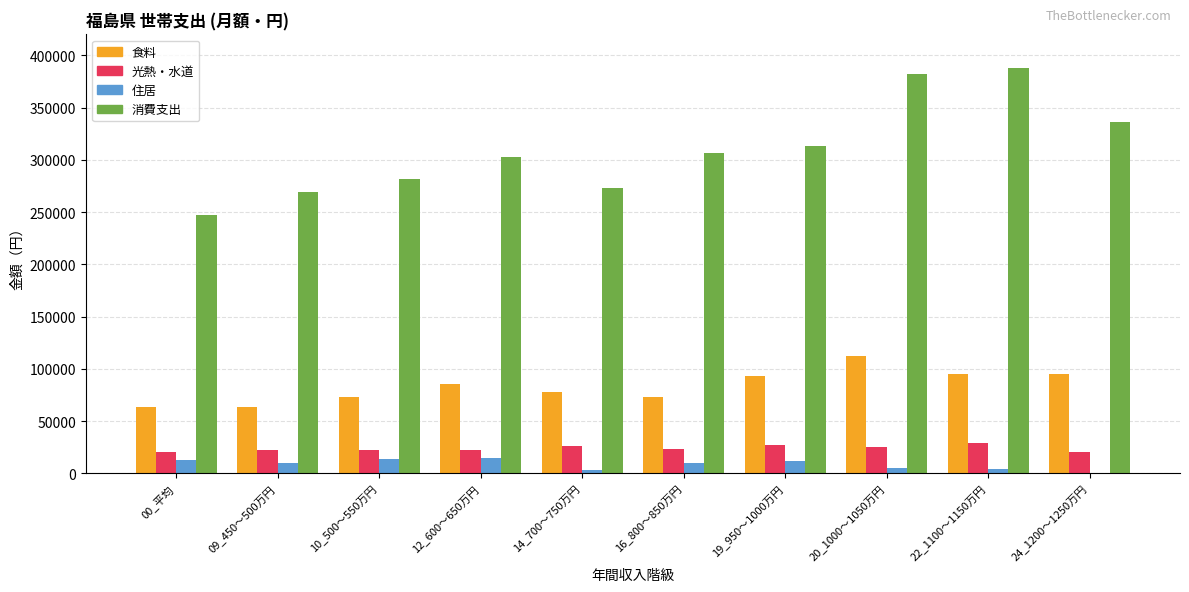

Which series has the largest range (max minus min)?

消費支出